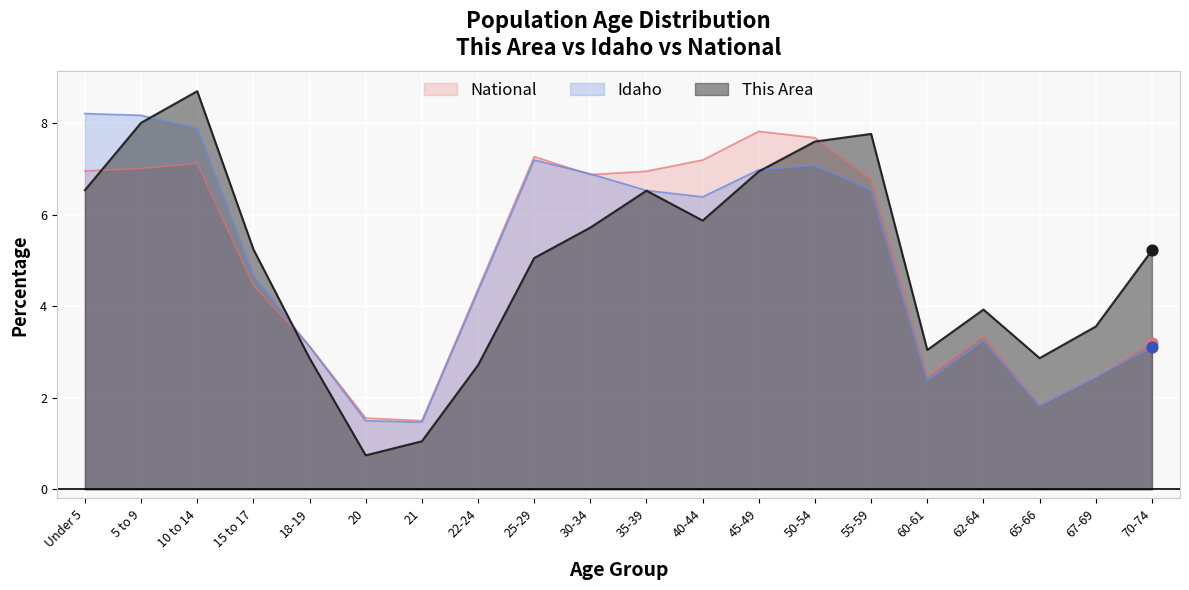

Is the value of Idaho at 45-49 greater than the value of National at 21?

Yes